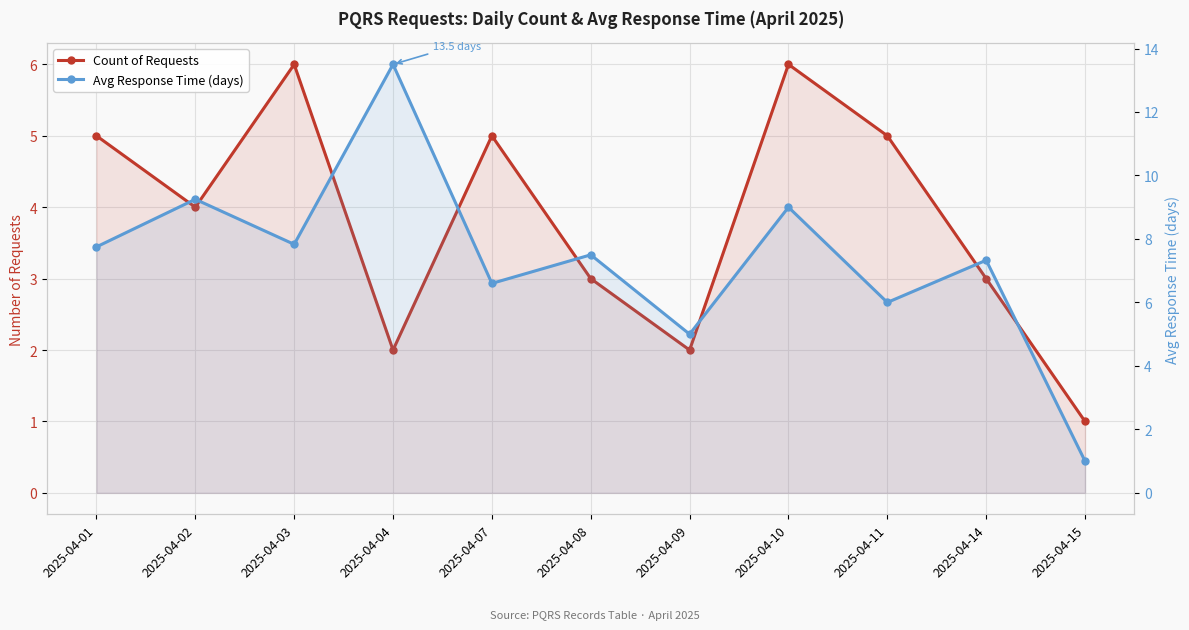

Between 2025-04-10 and 2025-04-01, which is larger?

2025-04-10